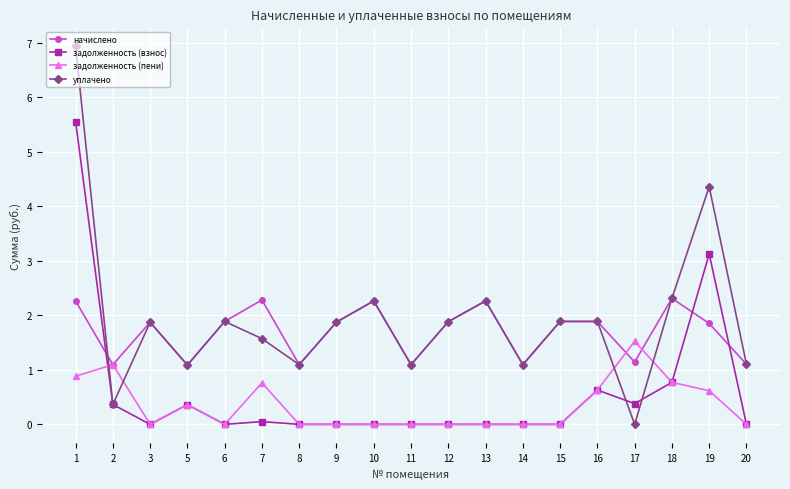

What is the difference between the maximum and minimum values in the уплачено series?

6.9